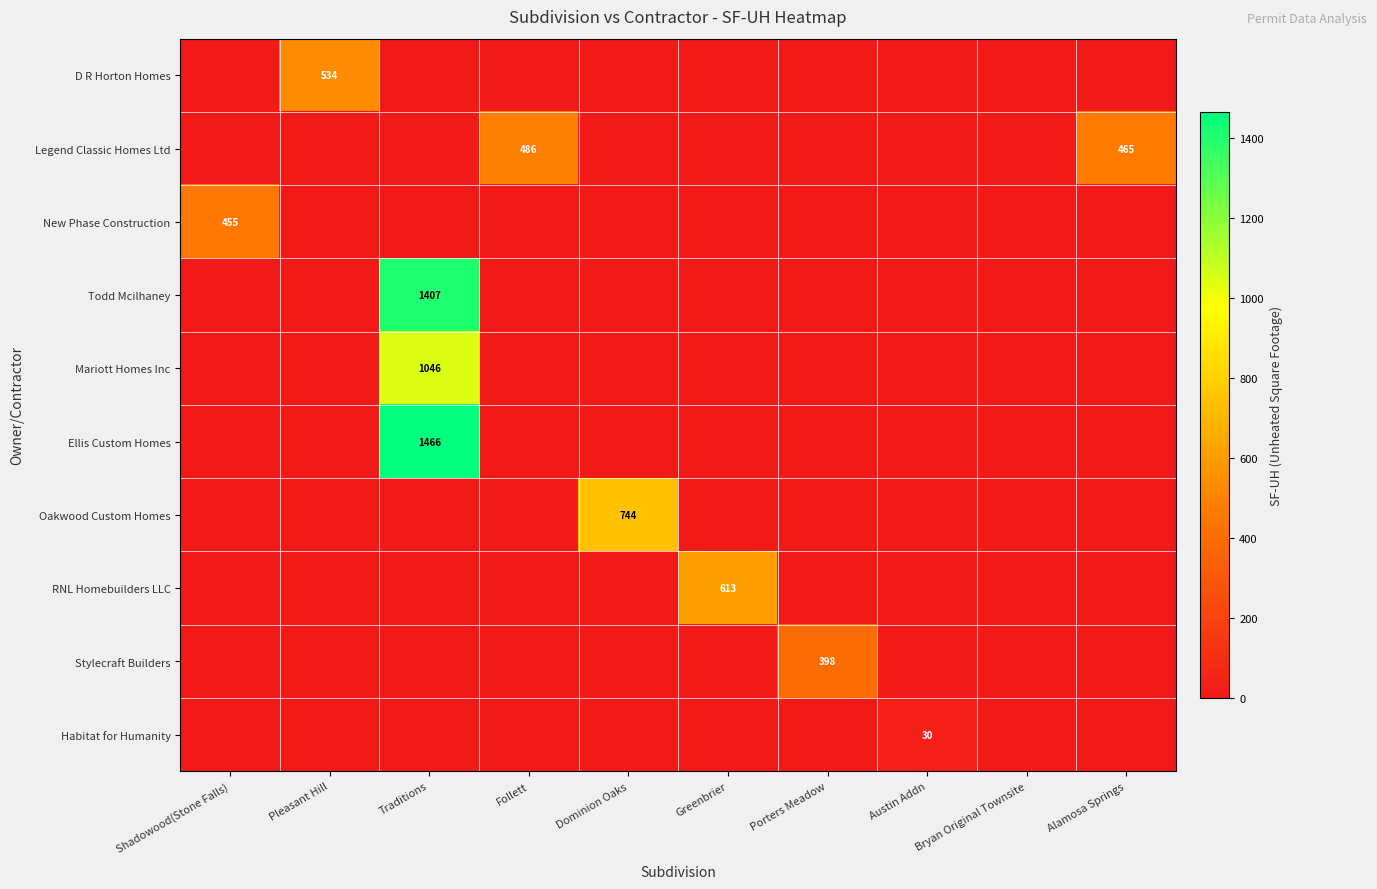

At which category is the sum across all series the highest?

Traditions